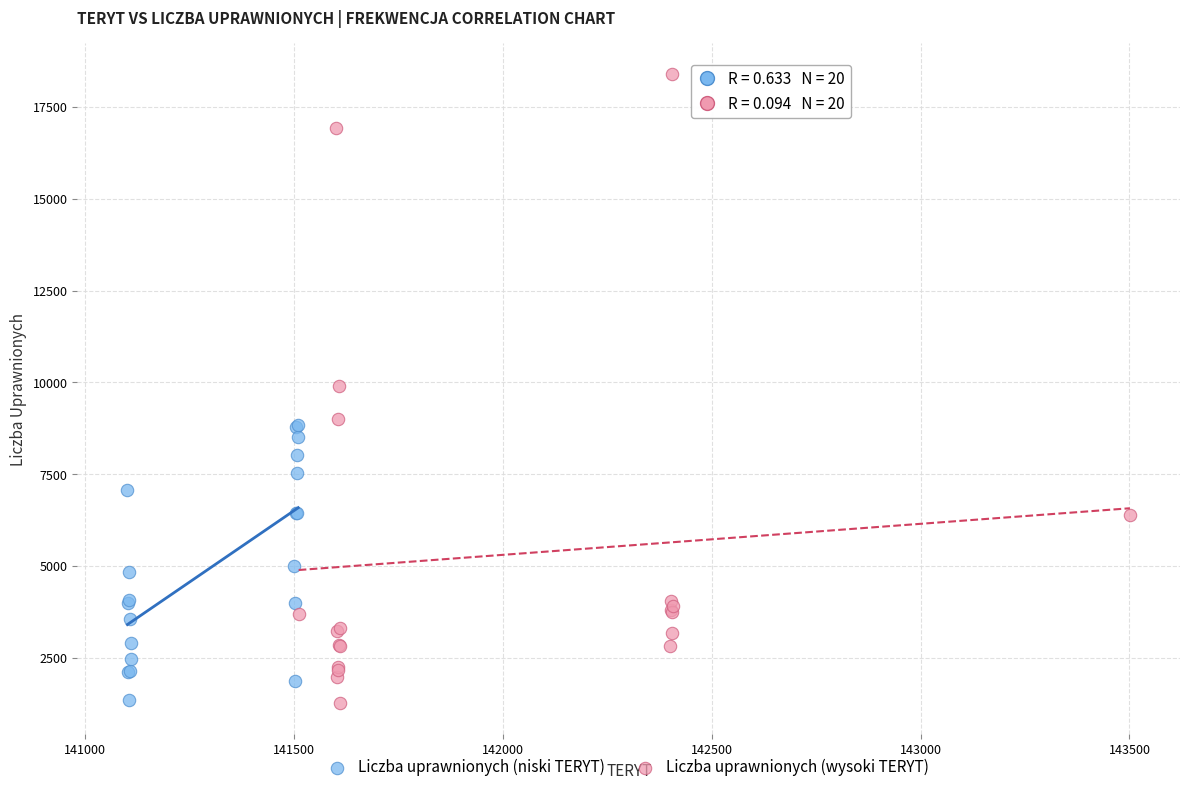

Which series reaches the maximum Y coordinate?

Liczba uprawnionych (wysoki TERYT)